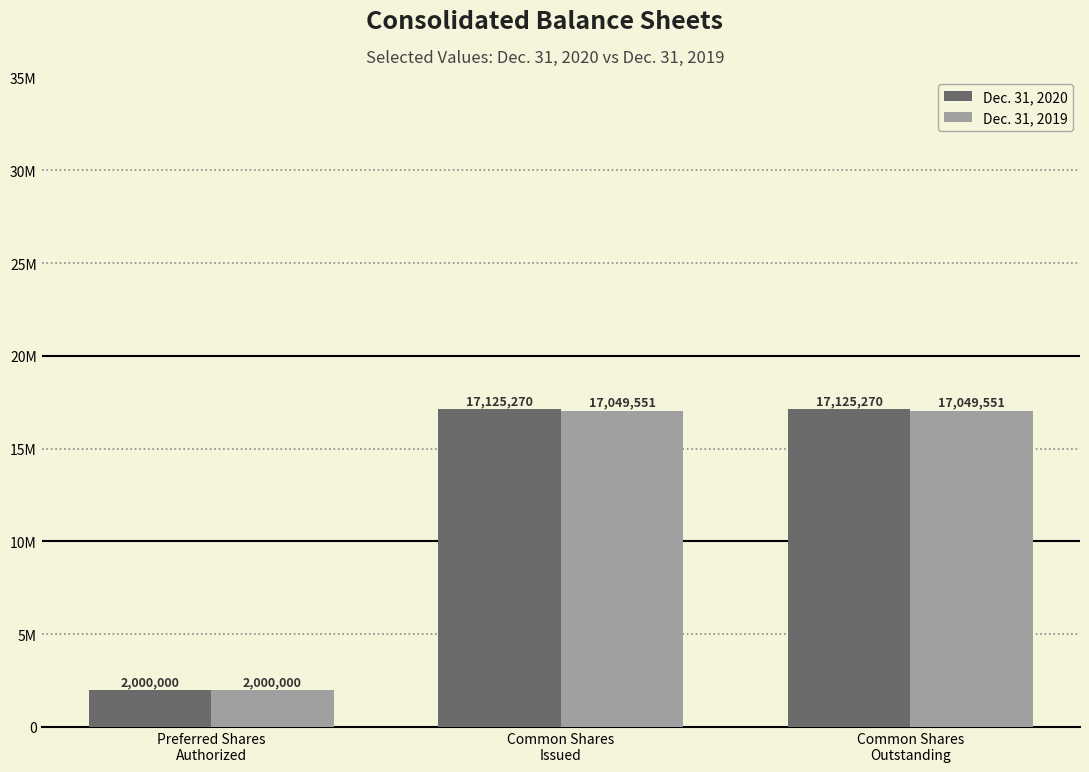

Is it true that Dec. 31, 2019 equals 2666365 at Preferred Shares
Authorized?

False